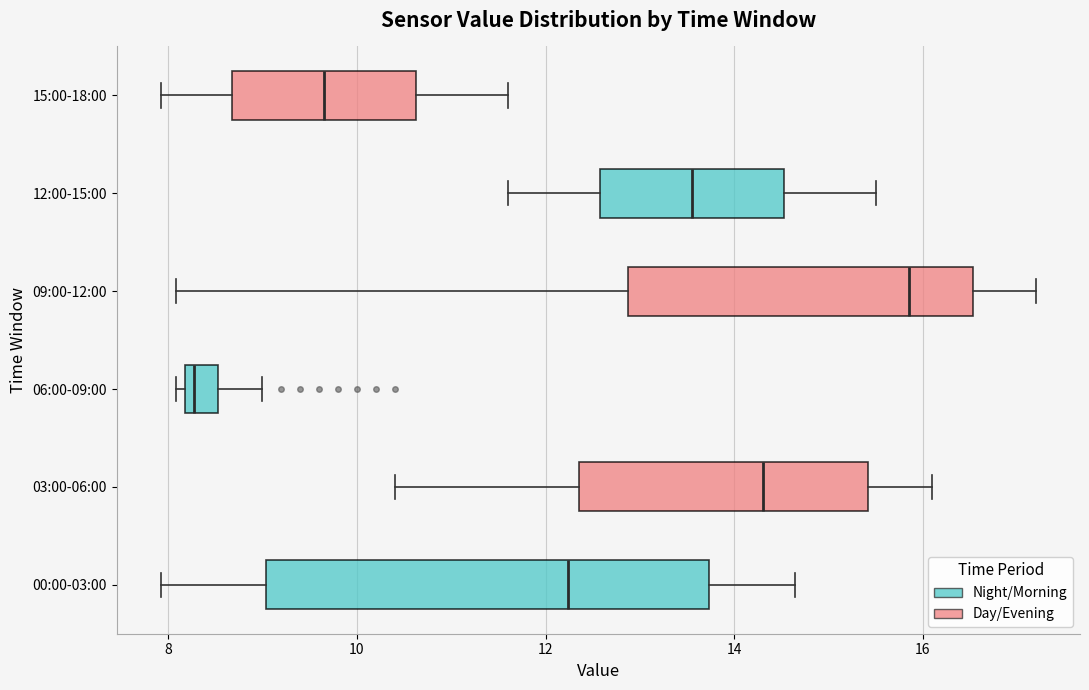

Reading bottom to top, transcribe this box plot: for each box, give where its median line is, the range the box spans, and where its two whiskers end, as read against the x-axis. The values are not printed on the chart, so give them approximately, as read against the axis.

00:00-03:00: median 12.2, box 9.0 to 13.8, whiskers 8.0 to 14.6
03:00-06:00: median 14.4, box 12.4 to 15.4, whiskers 10.4 to 16.2
06:00-09:00: median 8.2 (just right of the box's left edge), box 8.2 to 8.6, whiskers 8.0 to 9.0
09:00-12:00: median 15.8, box 12.8 to 16.6, whiskers 8.0 to 17.2
12:00-15:00: median 13.6, box 12.6 to 14.6, whiskers 11.6 to 15.6
15:00-18:00: median 9.6, box 8.6 to 10.6, whiskers 8.0 to 11.6